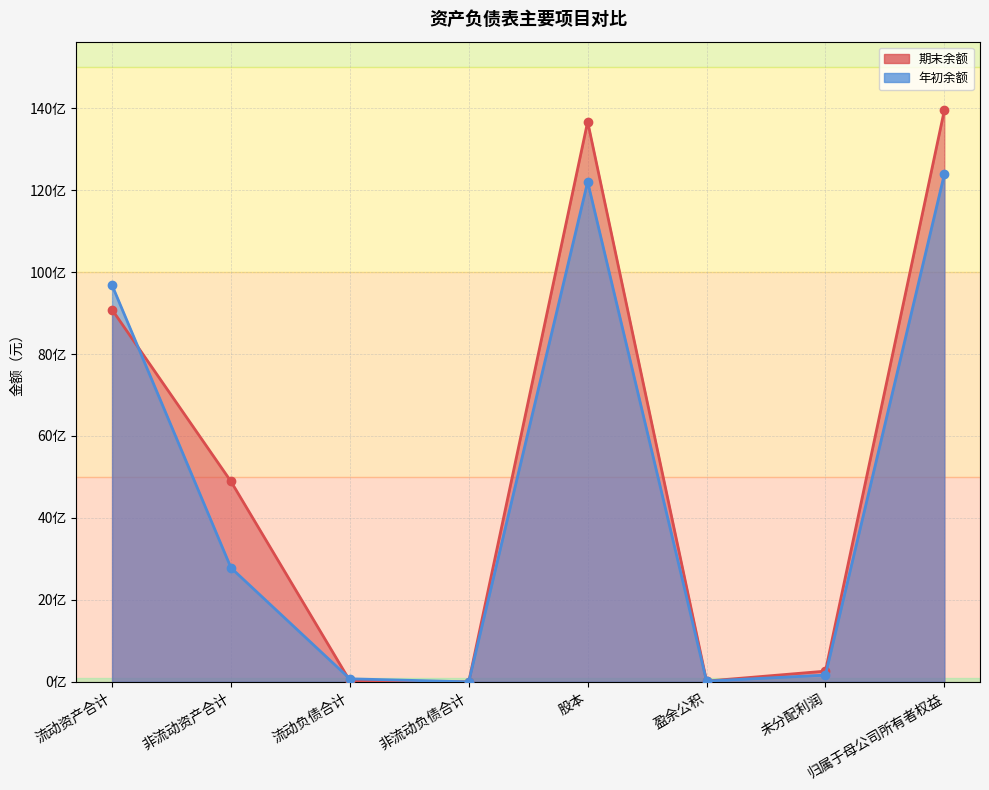

What is the total value across all series at 未分配利润?

426110838.4